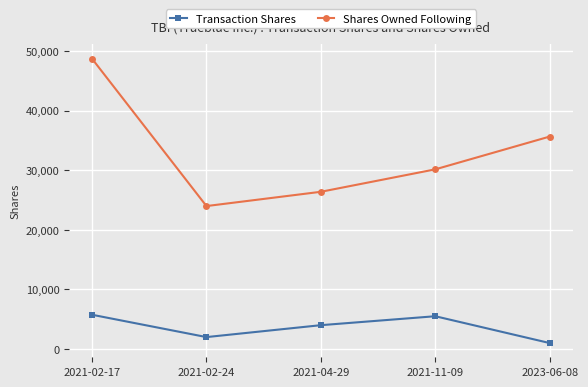

True or false: Shares Owned Following and Transaction Shares intersect in this chart.

False